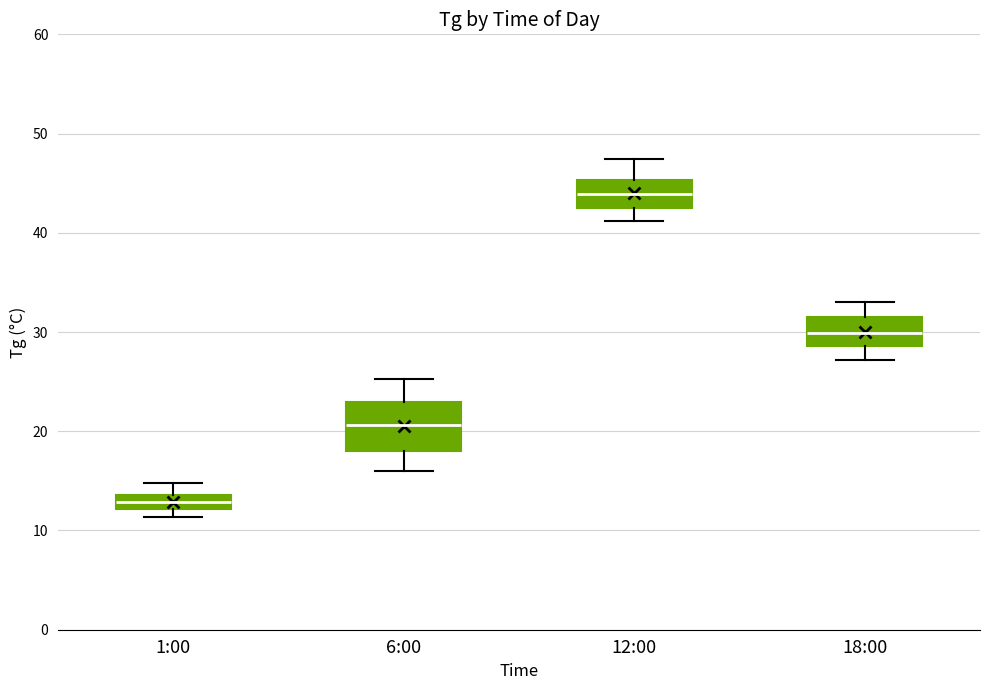

Which box has the lowest median line?

1:00